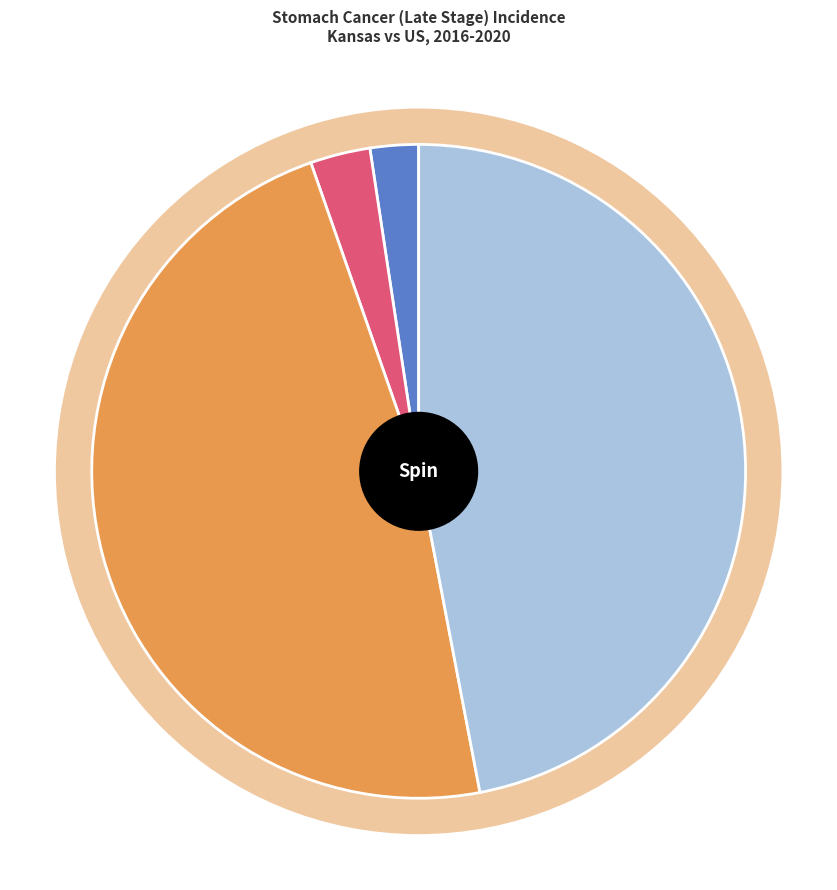

Do Kansas and US Late Stage % together represent more than half of the pie?

No